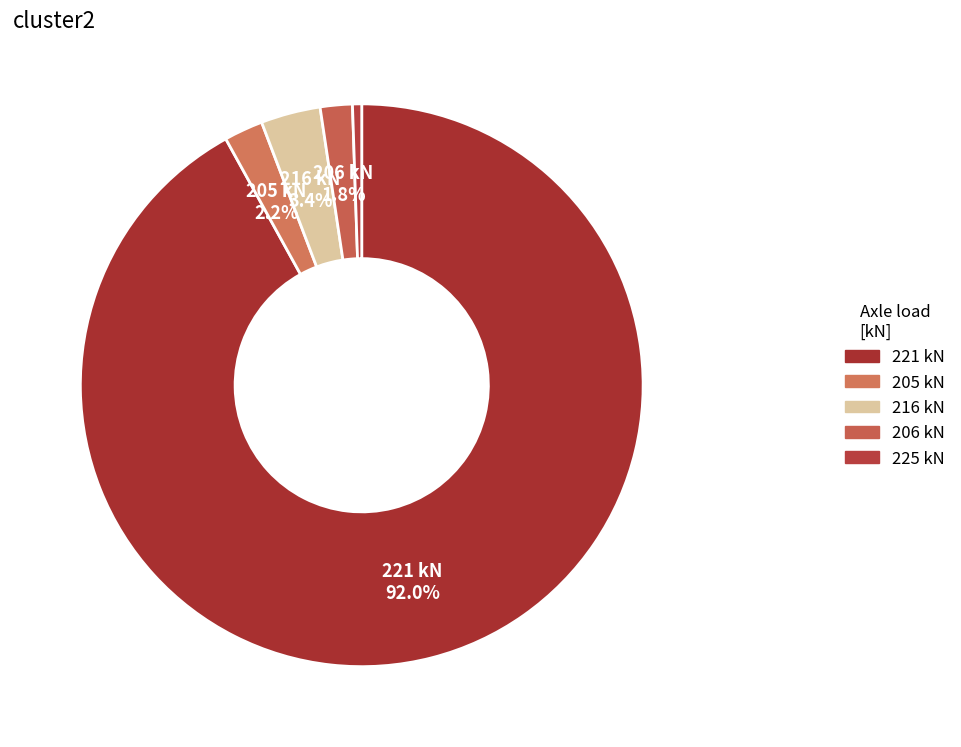

Does 225 represent more than half of the total?

No